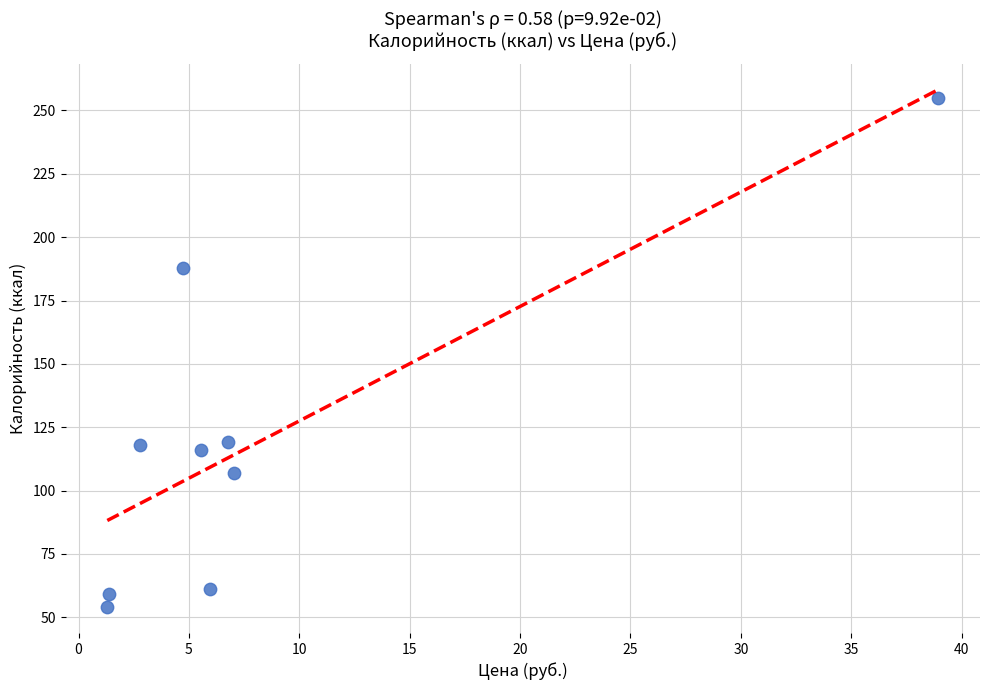

What is the range of Y values (max minus min)?

201